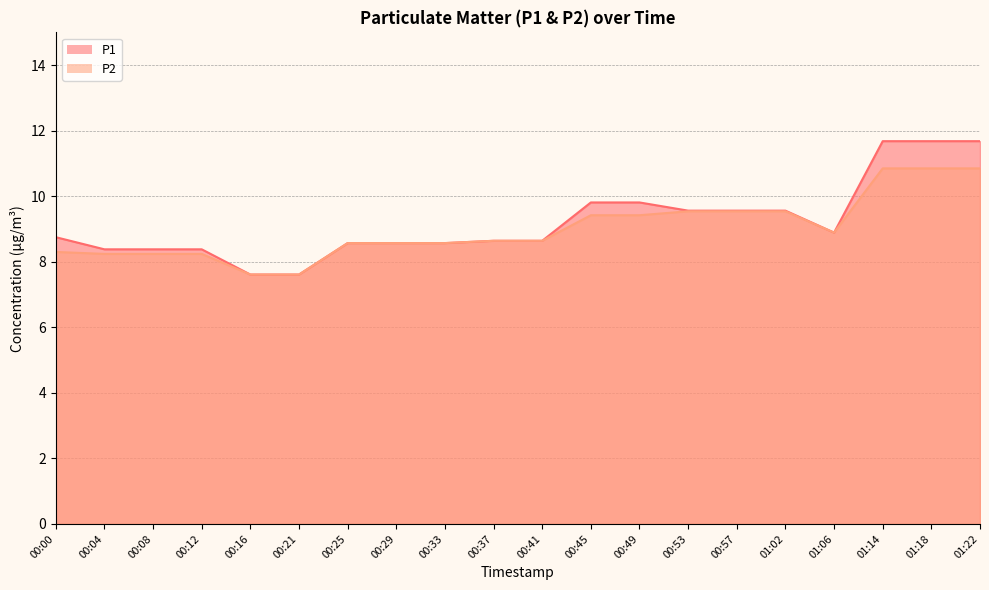

List the series in order of their peak value, highest first.

P1, P2